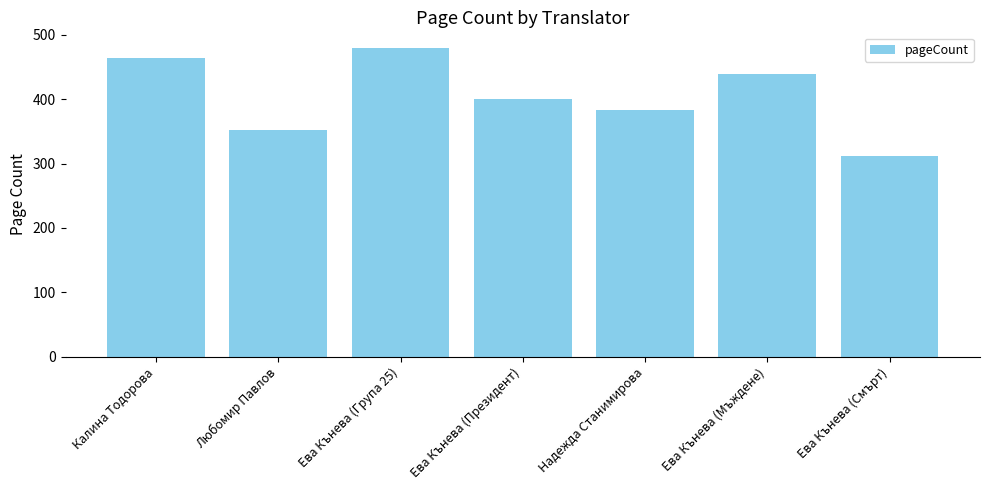

How many series are shown in this chart?

1